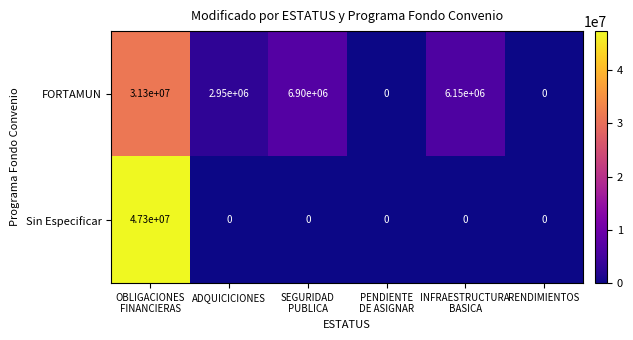

Reading left to right, transcribe all the data shown in this chart.

FORTAMUN: 31300000	2950000	6900000	0	6150000	0
Sin Especificar: 47300000	0	0	0	0	0